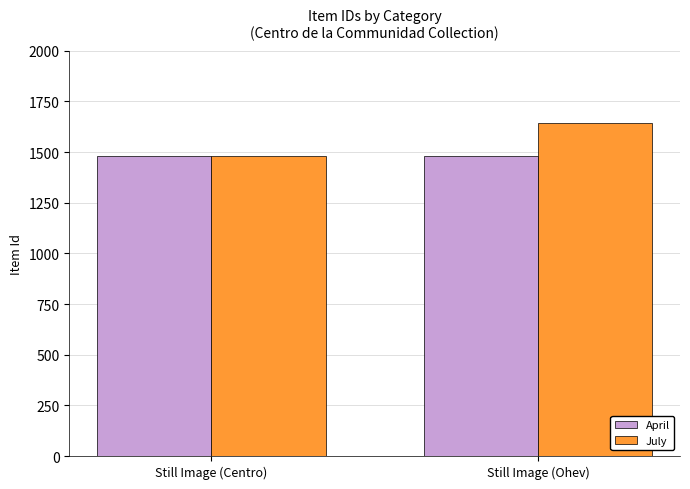

What is the sum of all April values?

2961